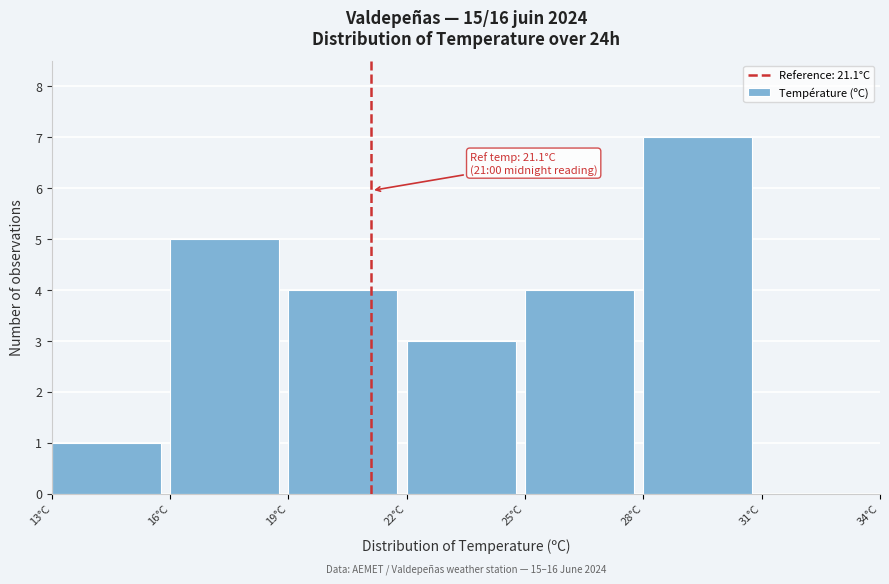

Which range on the x-axis has the tallest bar?

28 to 31